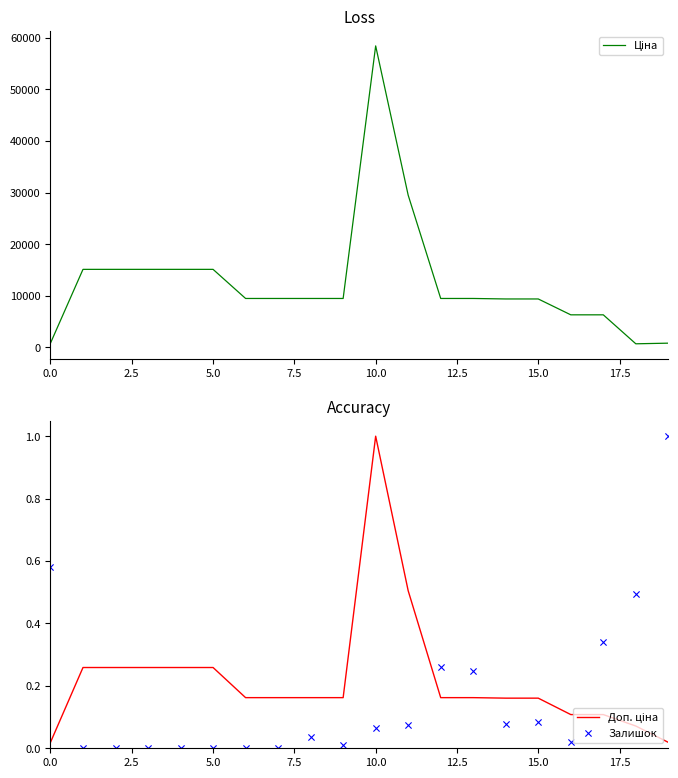

What are all the series names shown in the legend?

Ціна, Доп. ціна, Залишок